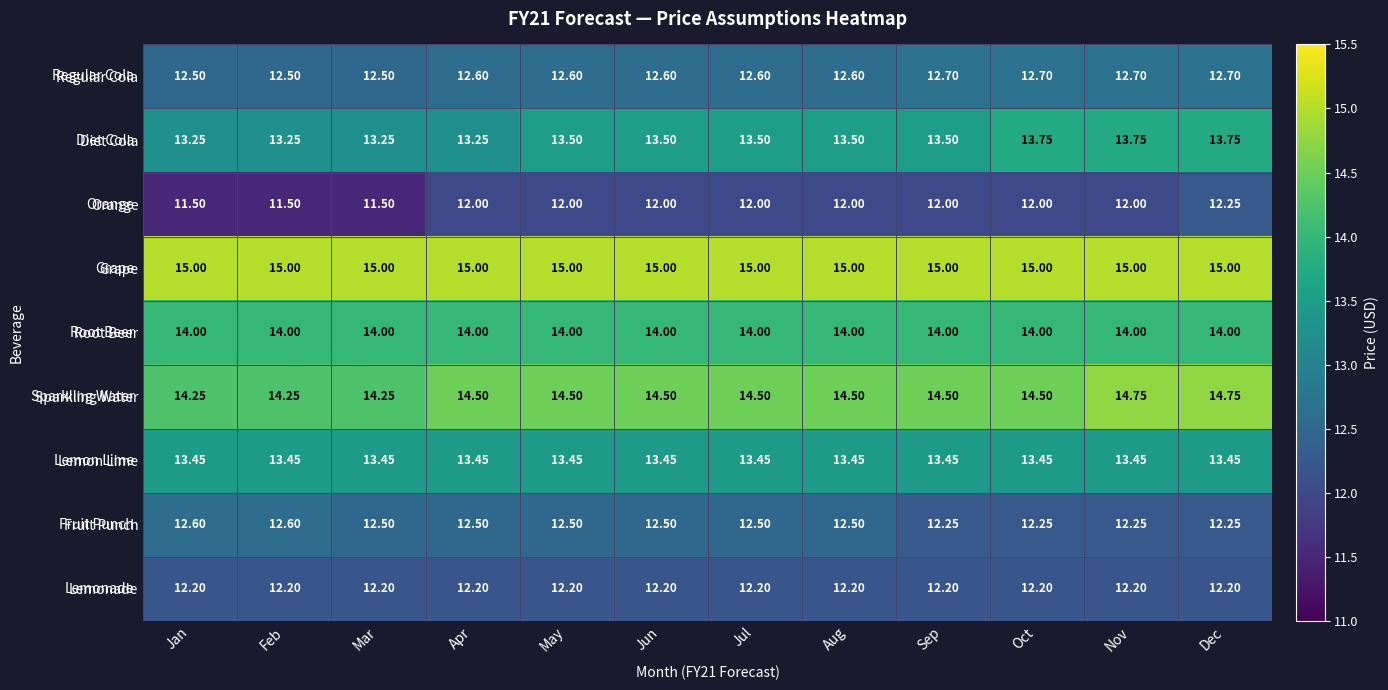

Which series has the largest range (max minus min)?

Orange